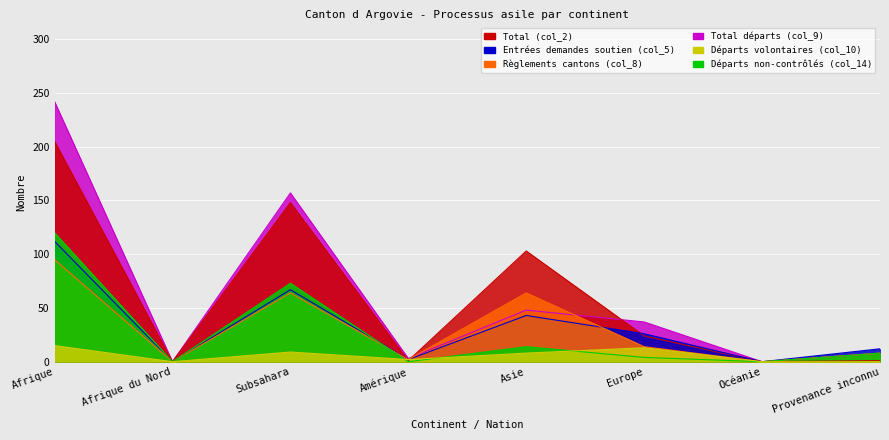

What is the difference between the maximum and minimum values in the Total départs (col_9) series?

242